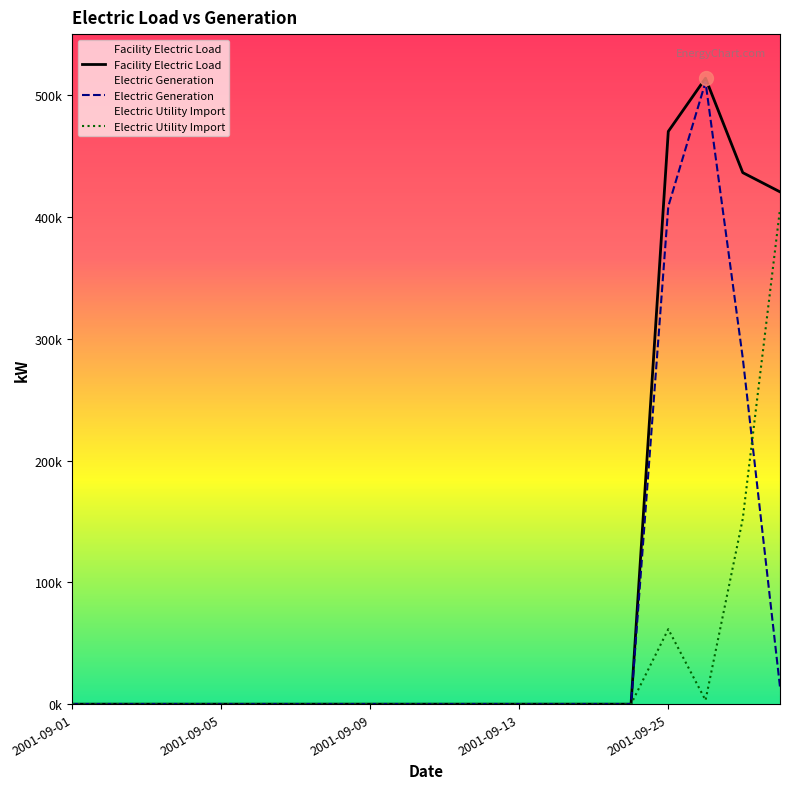

At which category is the sum across all series the highest?

17